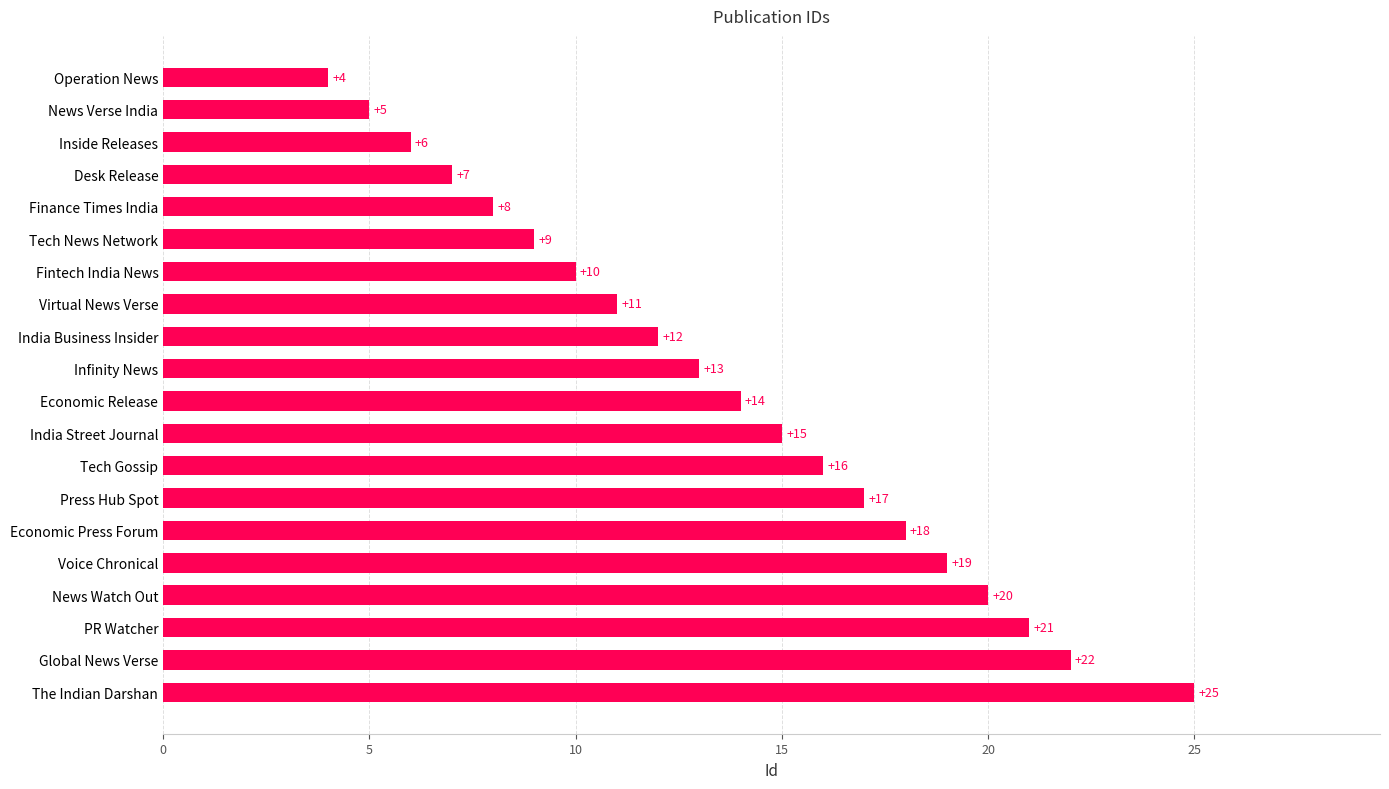

What is the change in value from Tech News Network to Inside Releases?

-3